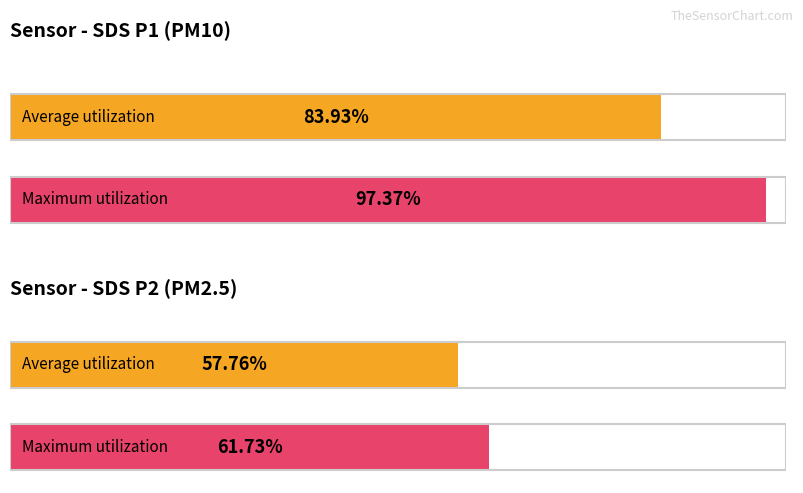

At 00:03, list the series in order from smallest to largest.

SDS_P2, SDS_P1